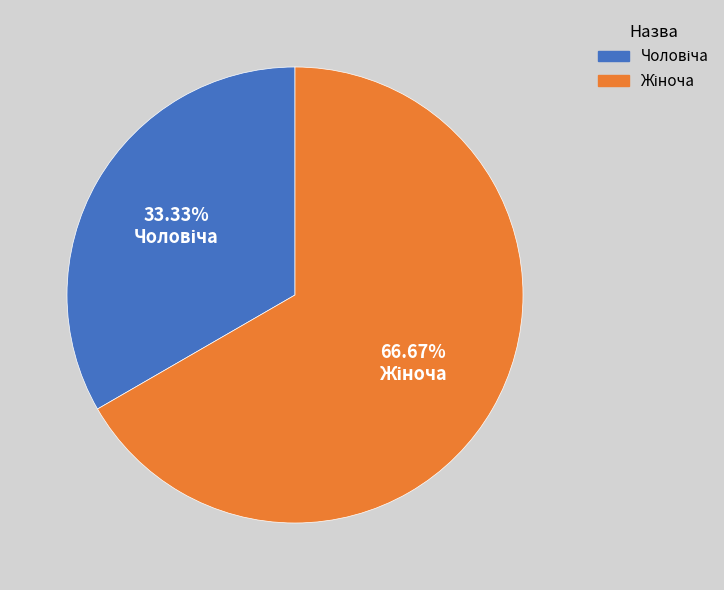

How many segments does this pie chart have?

2